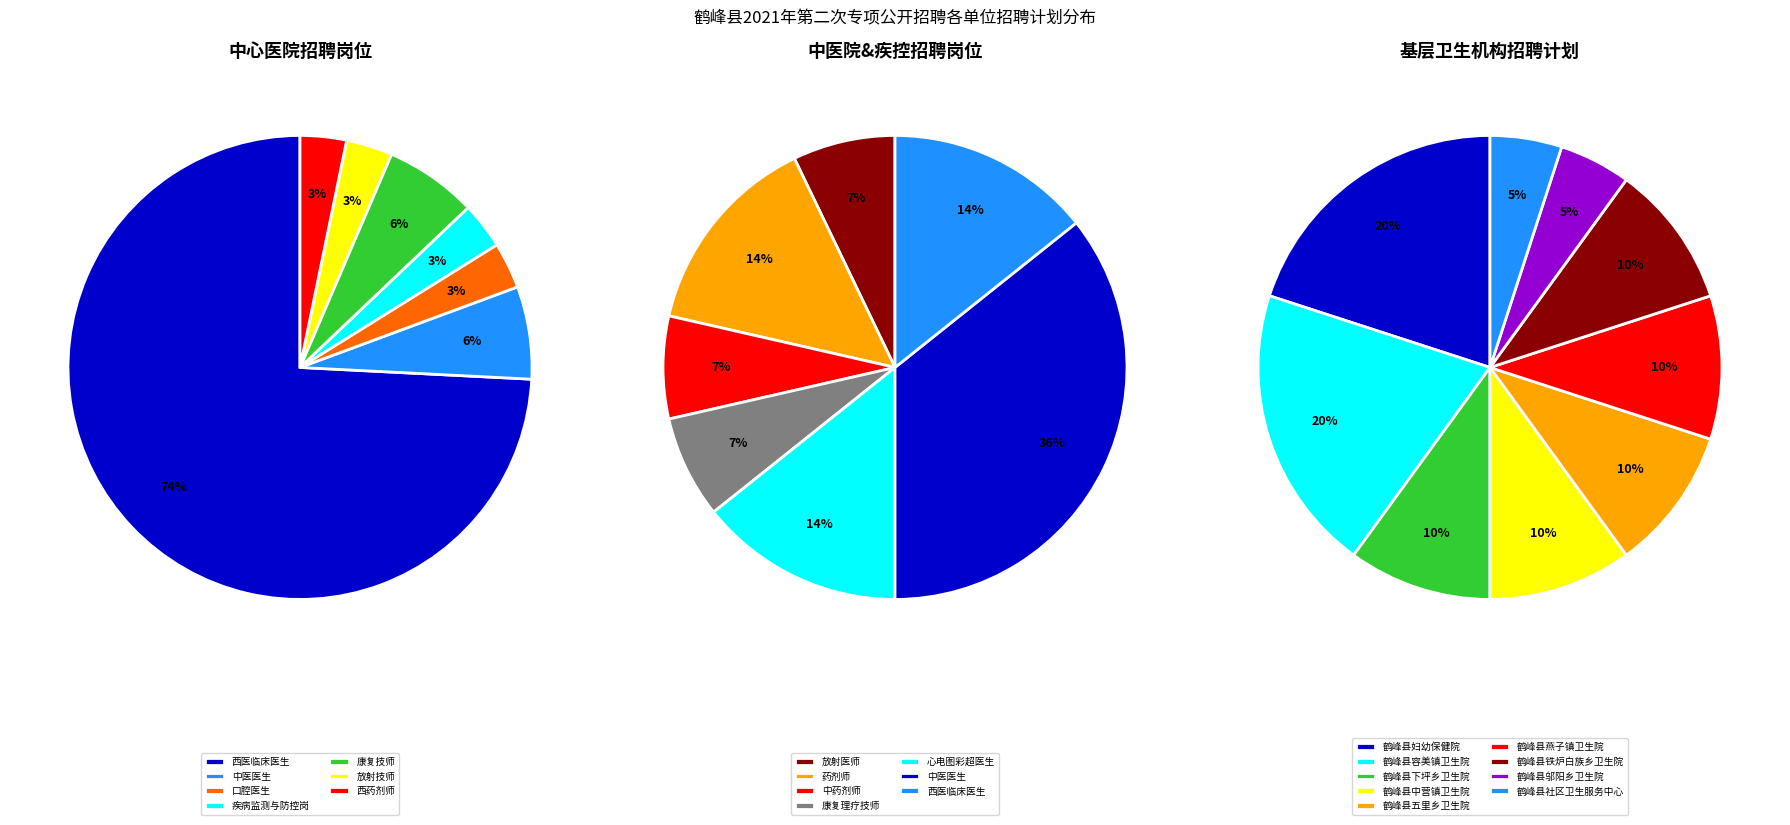

Does any single category account for the majority?

No